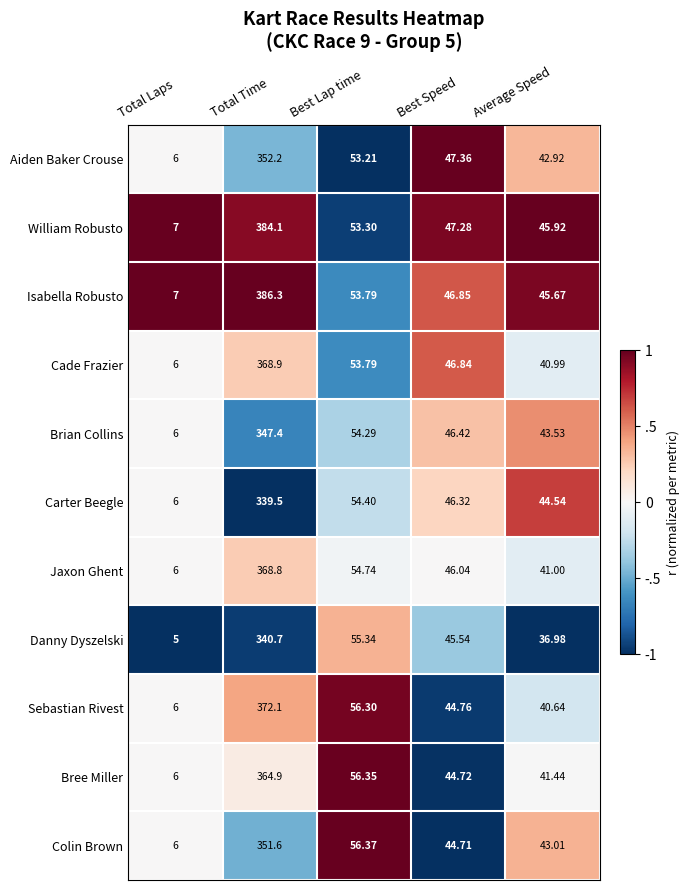

Which category has the highest value in the Cade Frazier series?

Total Time